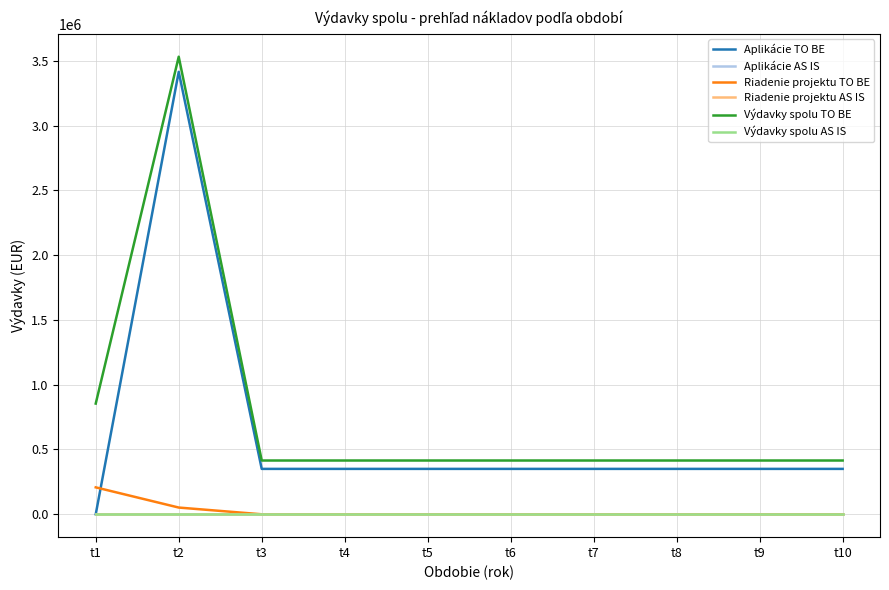

True or false: Riadenie projektu TO BE has more than 1 interior local peaks.

False